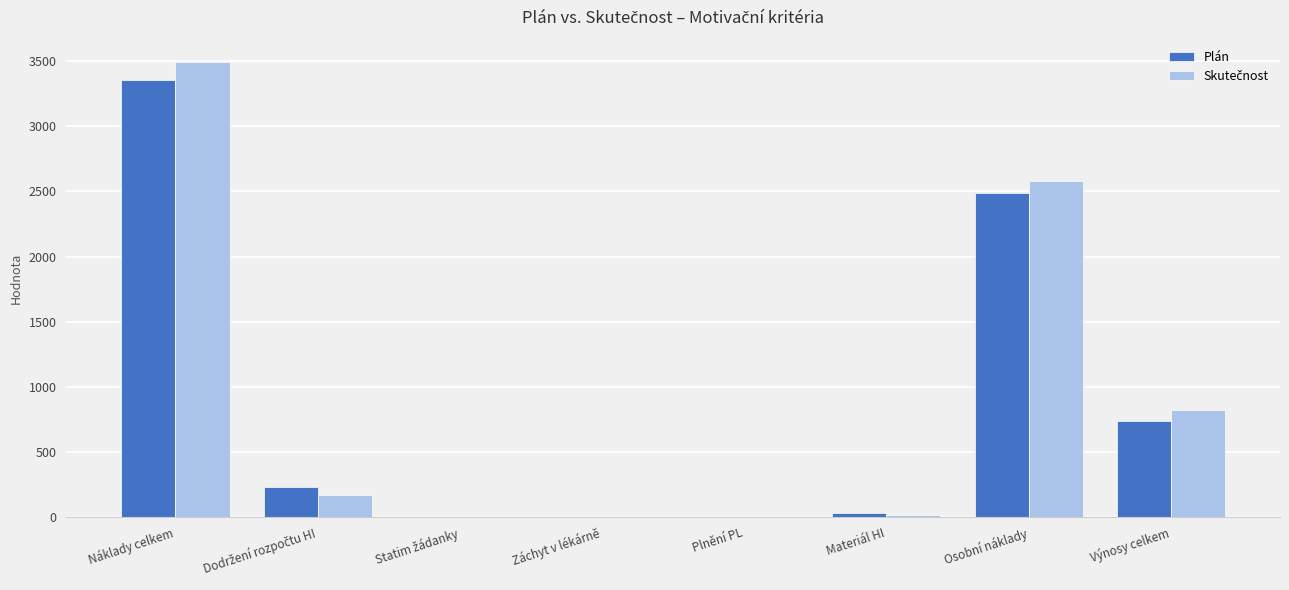

How many distinct data groups are displayed?

2